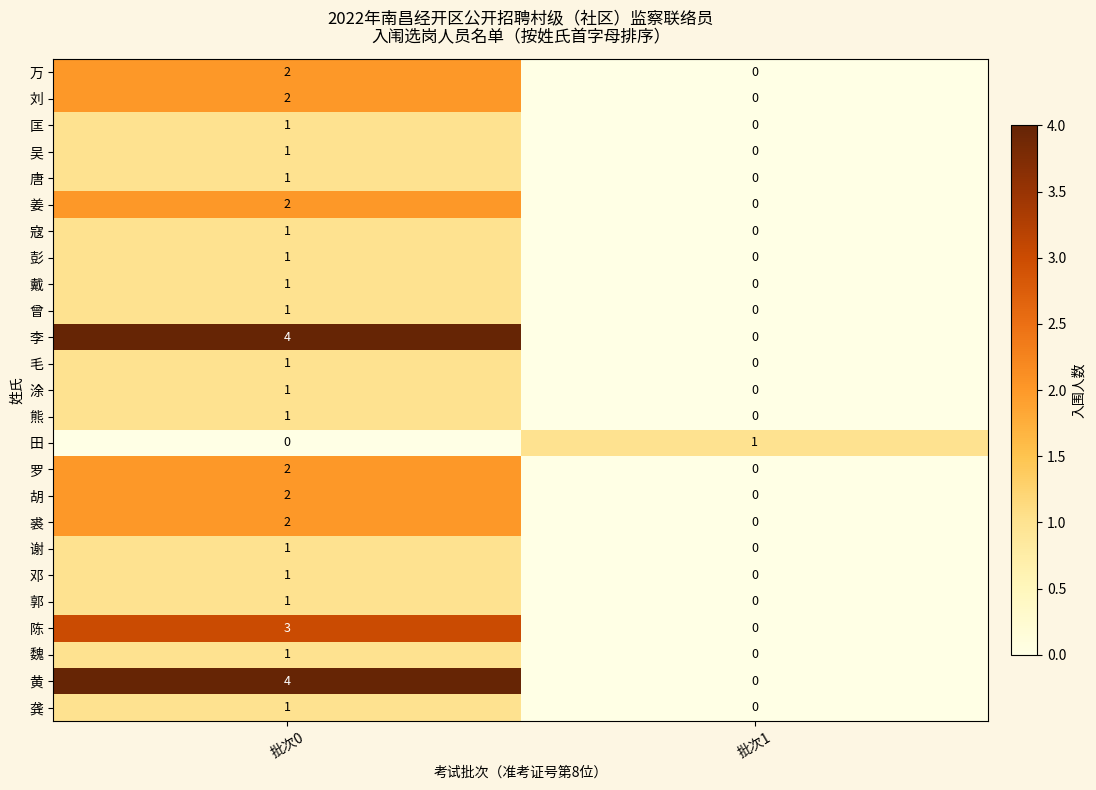

At which label does 熊 reach its peak?

批次0